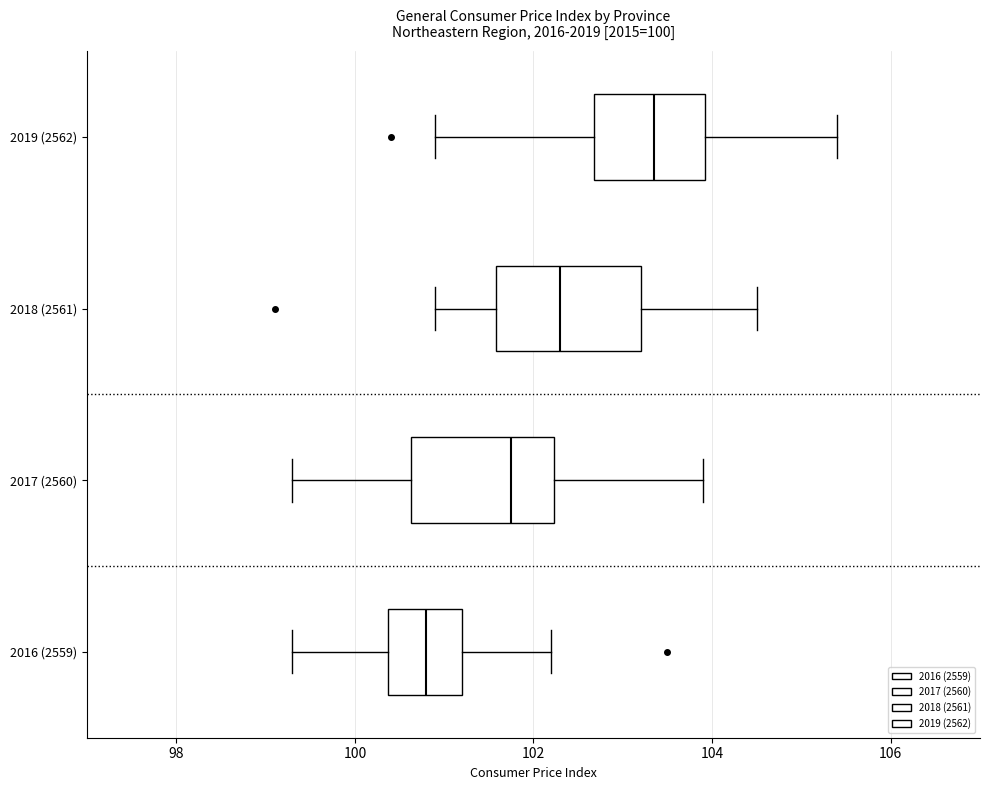

Which box has the furthest to the right median line?

2019 (2562)